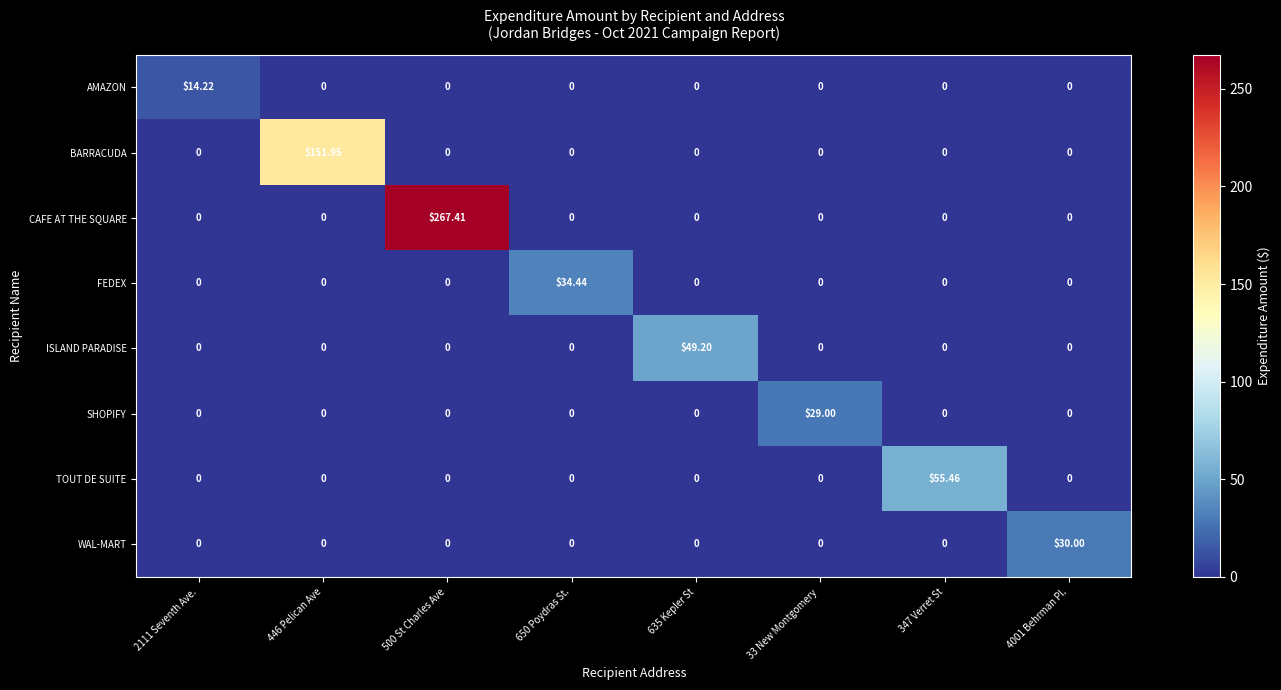

Which series changed the most between 500 St Charles Ave and 650 Poydras St.?

CAFE AT THE SQUARE